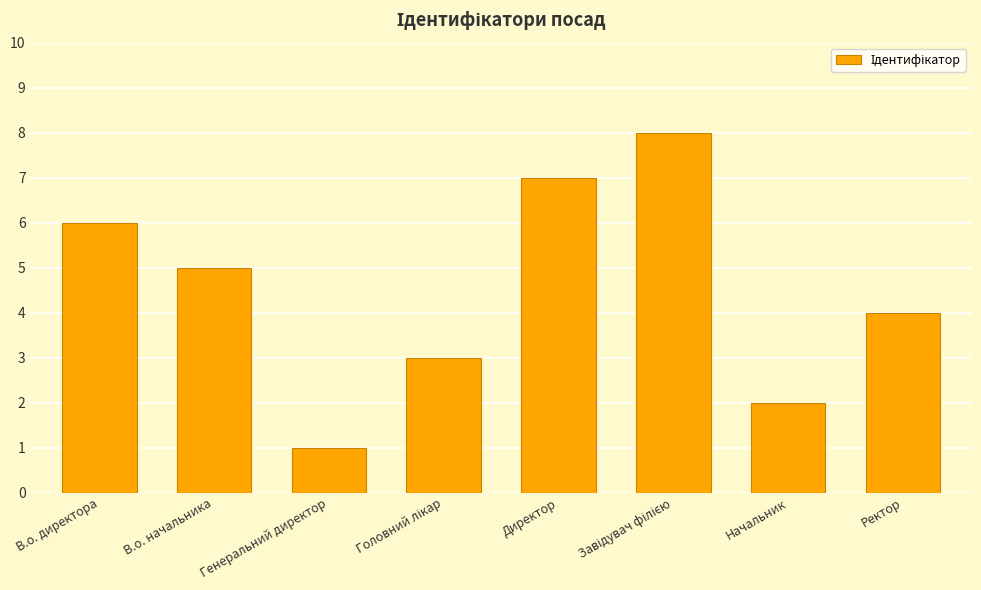

What is the change in value from В.о. начальника to Генеральний директор?

-4